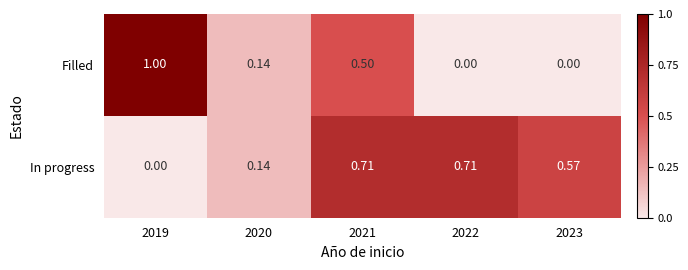

Count the number of categories in the chart.

5